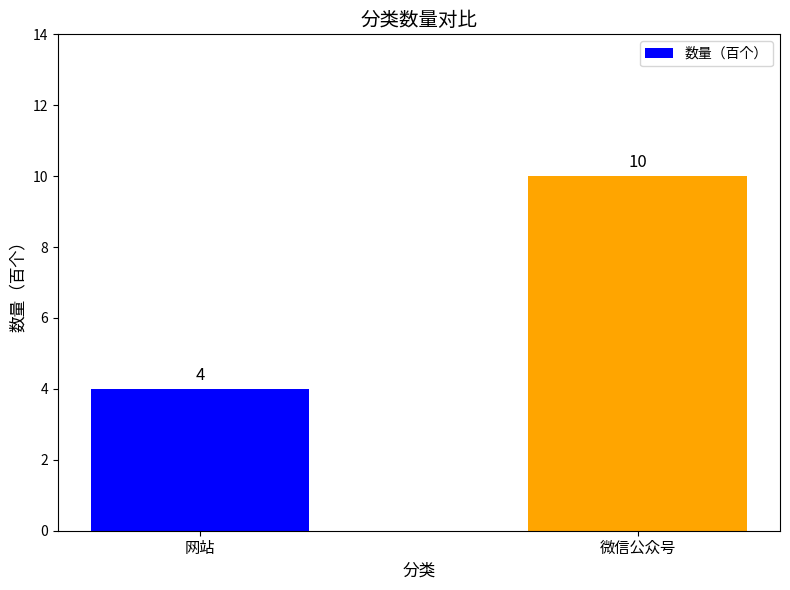

Rank the categories by value from highest to lowest.

微信公众号, 网站